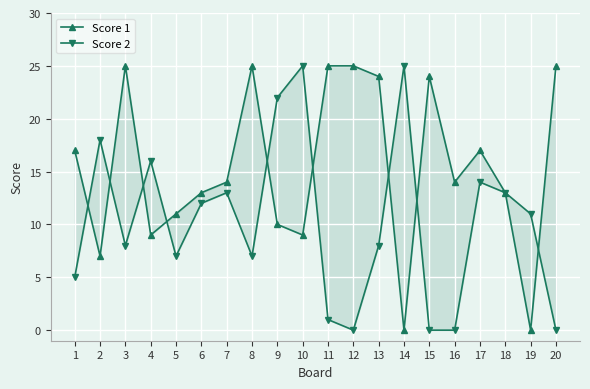

What is the maximum value shown in the chart?

25